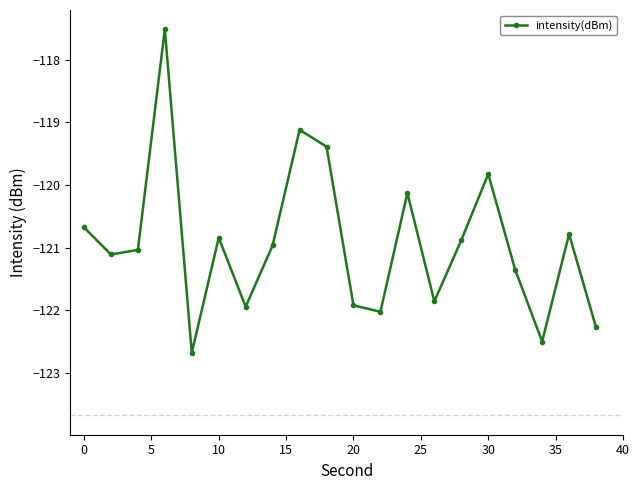

Reading left to right, what are all the values shown in this chart?

-120.7	-121.1	-121.0	-117.5	-122.7	-120.8	-121.9	-121.0	-119.1	-119.4	-121.9	-122.0	-120.1	-121.9	-120.9	-119.8	-121.4	-122.5	-120.8	-122.3